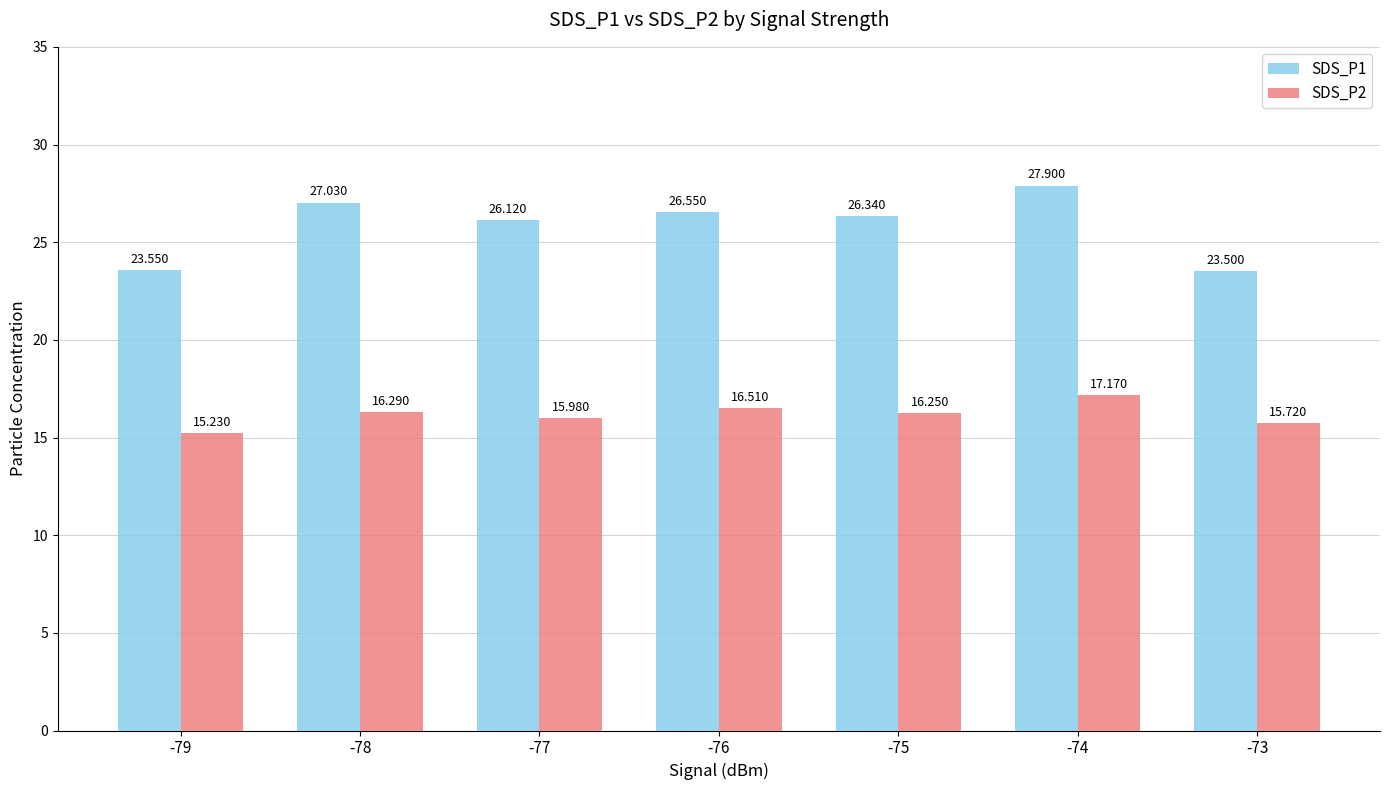

Is the value of SDS_P2 at -77 greater than the value of SDS_P1 at -73?

No